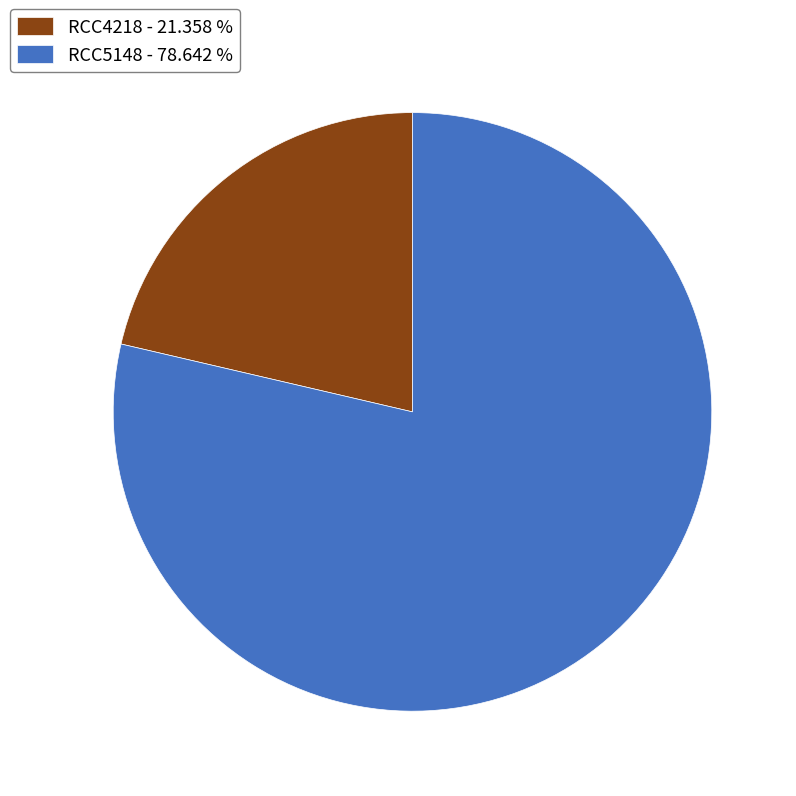

Does RCC5148 - 78.642 % account for over 50% of the chart?

Yes